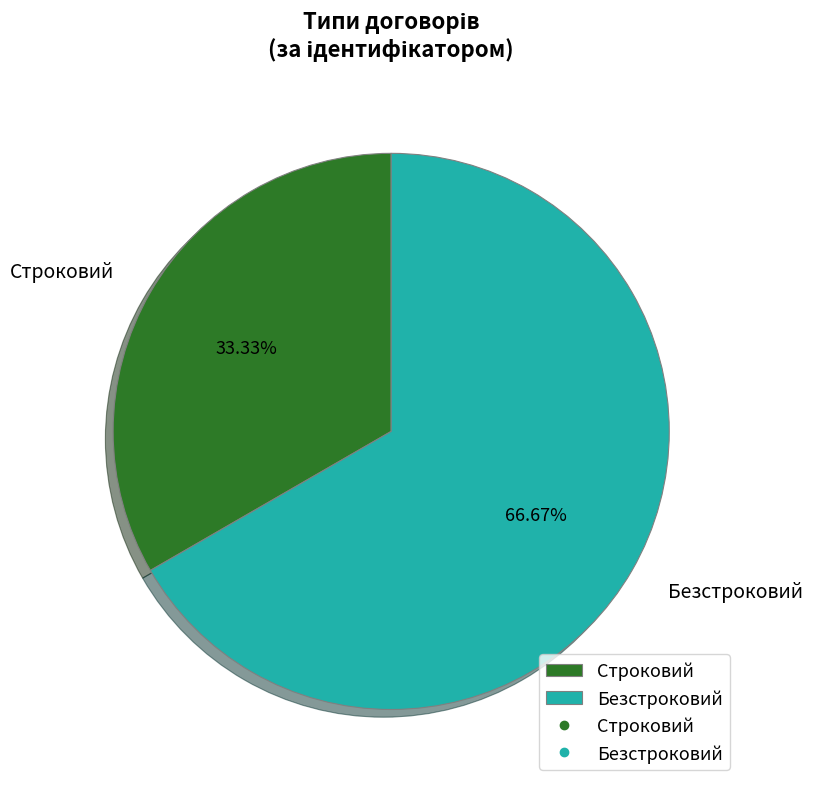

What percentage do Строковий and Безстроковий together represent?

100.0%